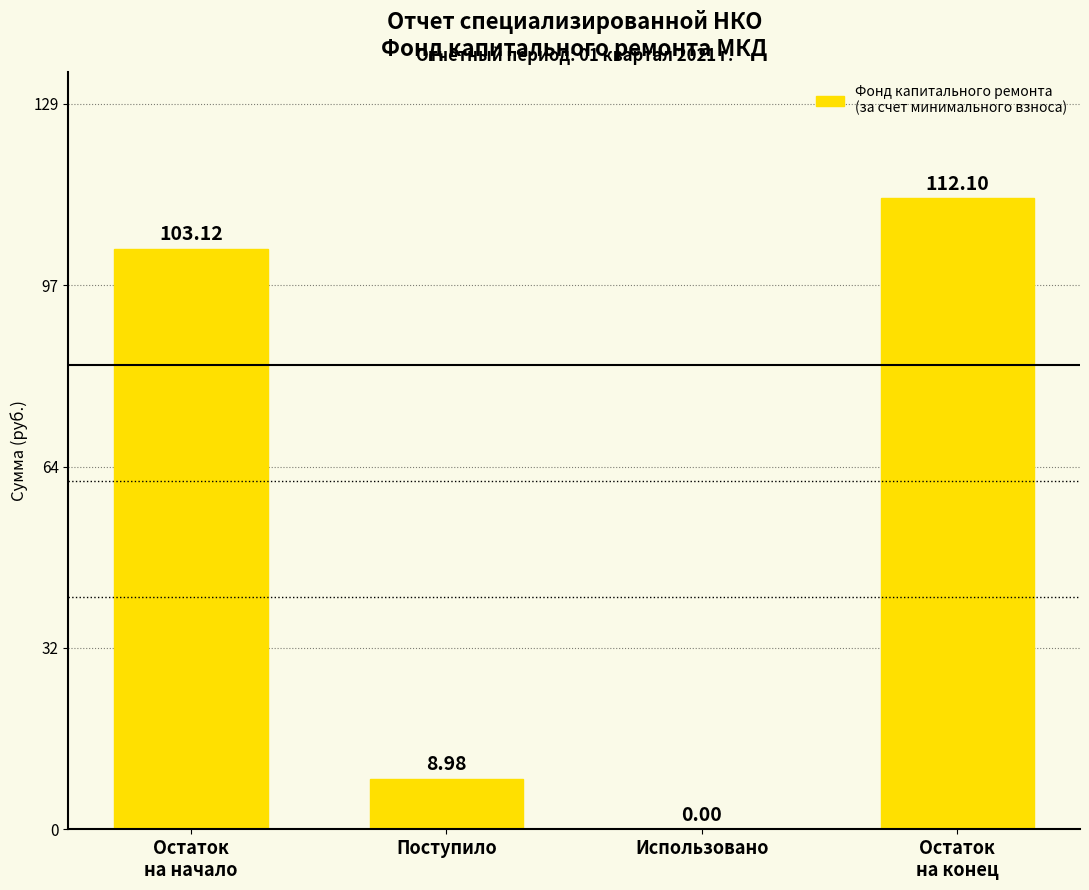

What is the change in value from Остаток
на начало to Остаток
на конец?

+9.0